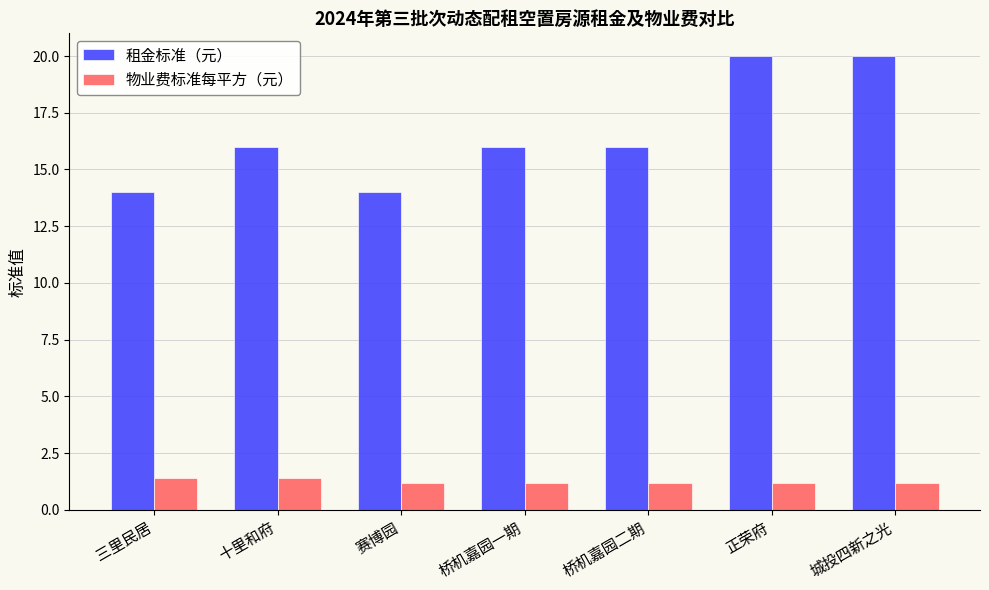

List the series in order of their overall mean, lowest first.

物业费标准每平方（元）, 租金标准（元）